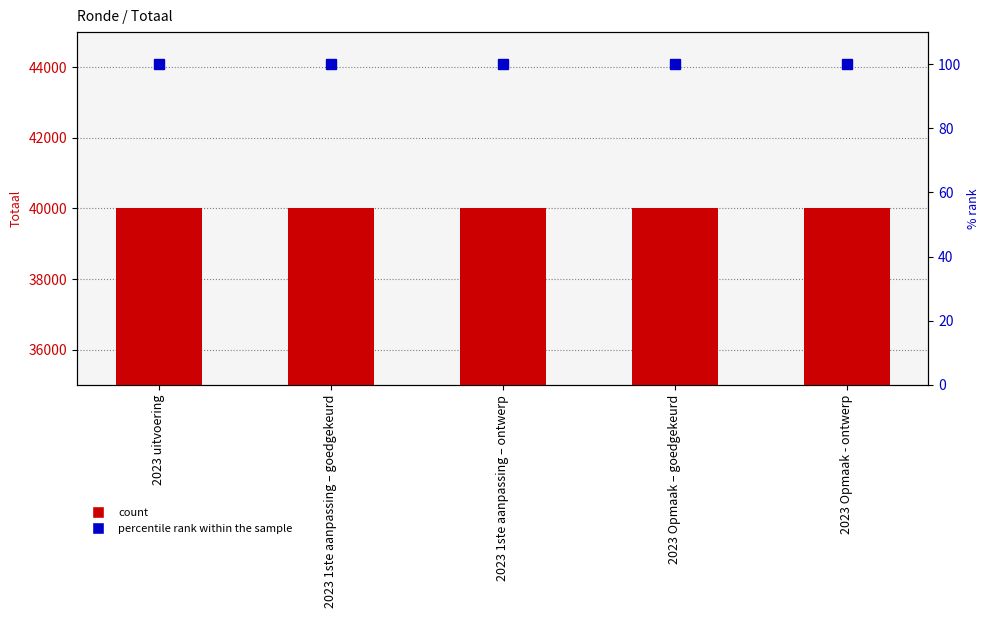

Reading left to right, transcribe all the data shown in this chart.

Totaal: 40000	40000	40000	40000	40000
% rank: 100	100	100	100	100